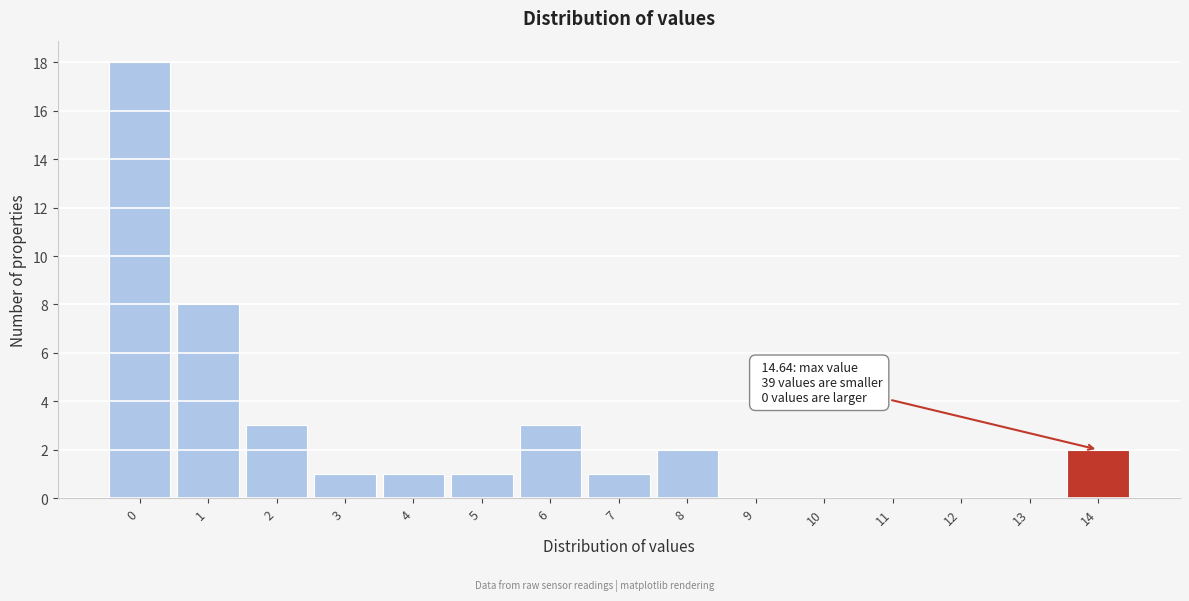

Reading left to right, list all the values displayed in this chart.

0=18	1=8	2=3	3=1	4=1	5=1	6=3	7=1	8=2	9=0	10=0	11=0	12=0	13=0	14=2